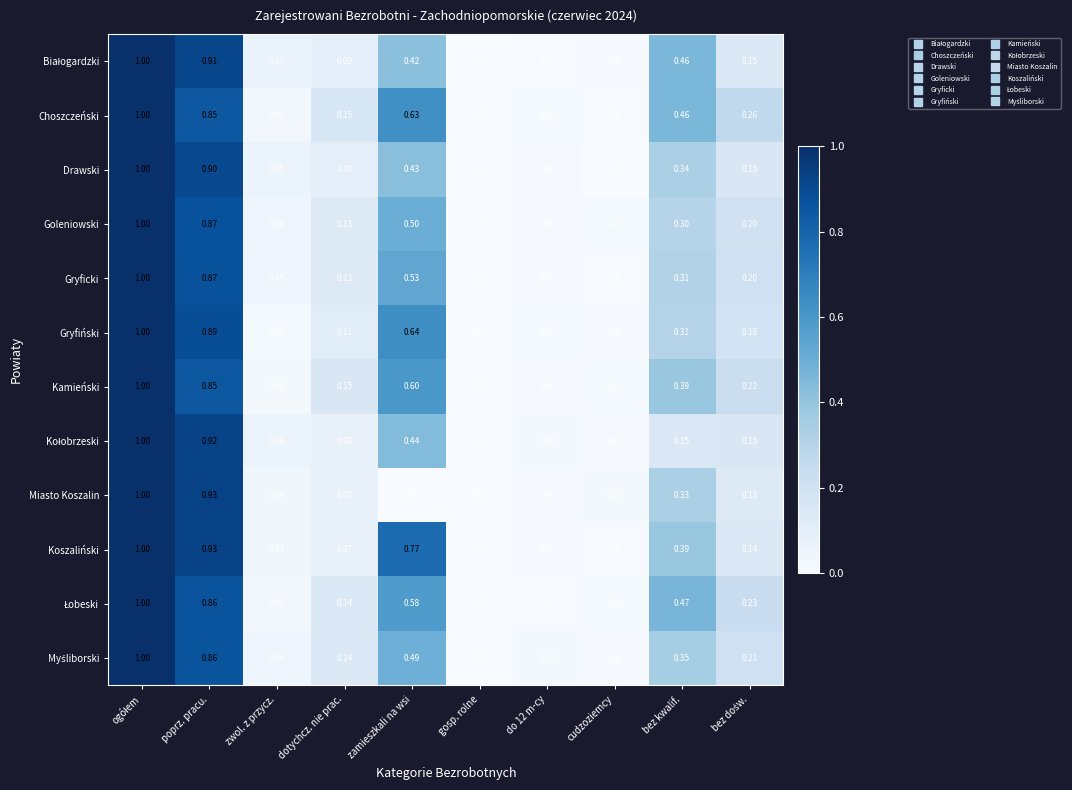

At which label does Goleniowski reach its minimum?

gosp. rolne